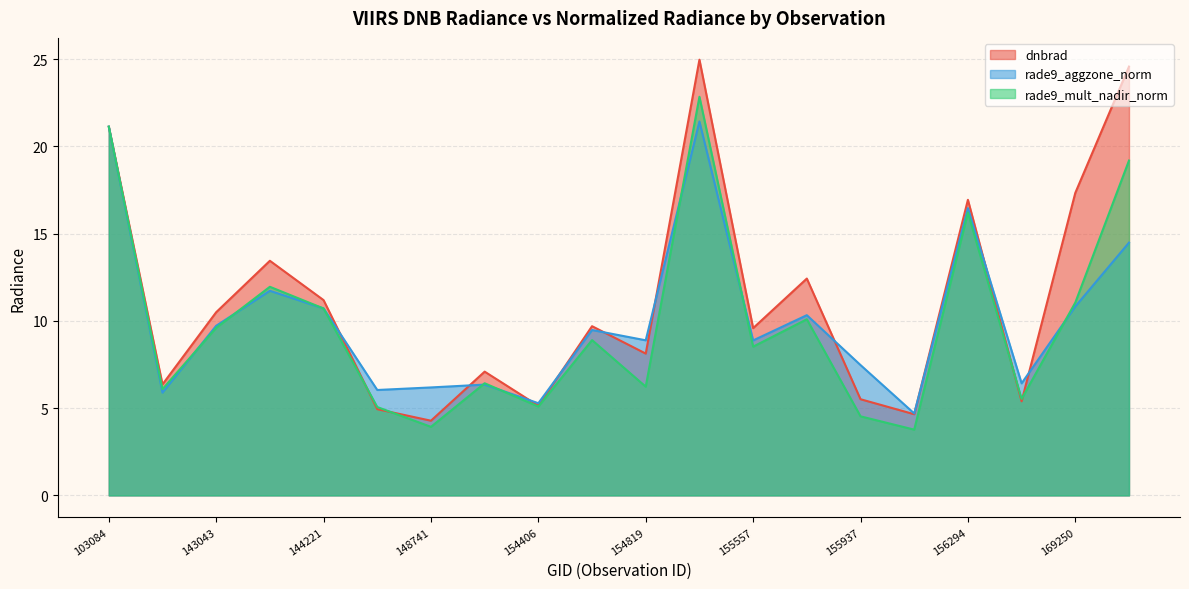

Which series has the largest range (max minus min)?

dnbrad